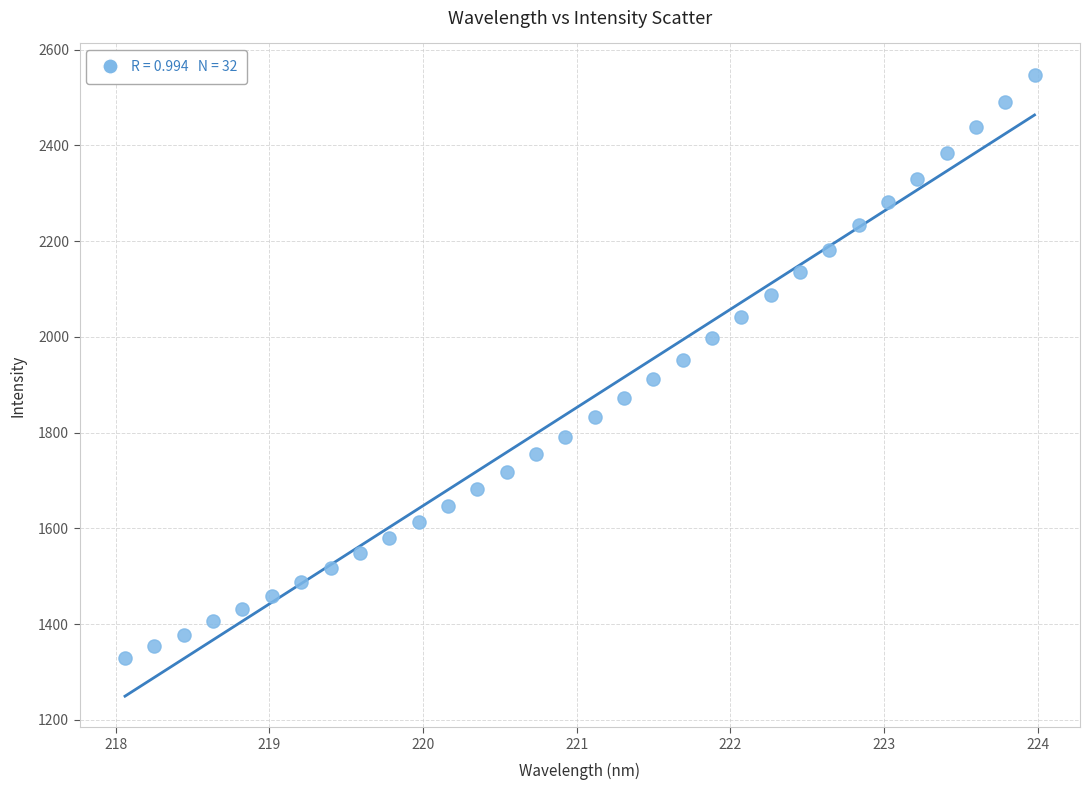

What is the range of X values (max minus min)?

5.9